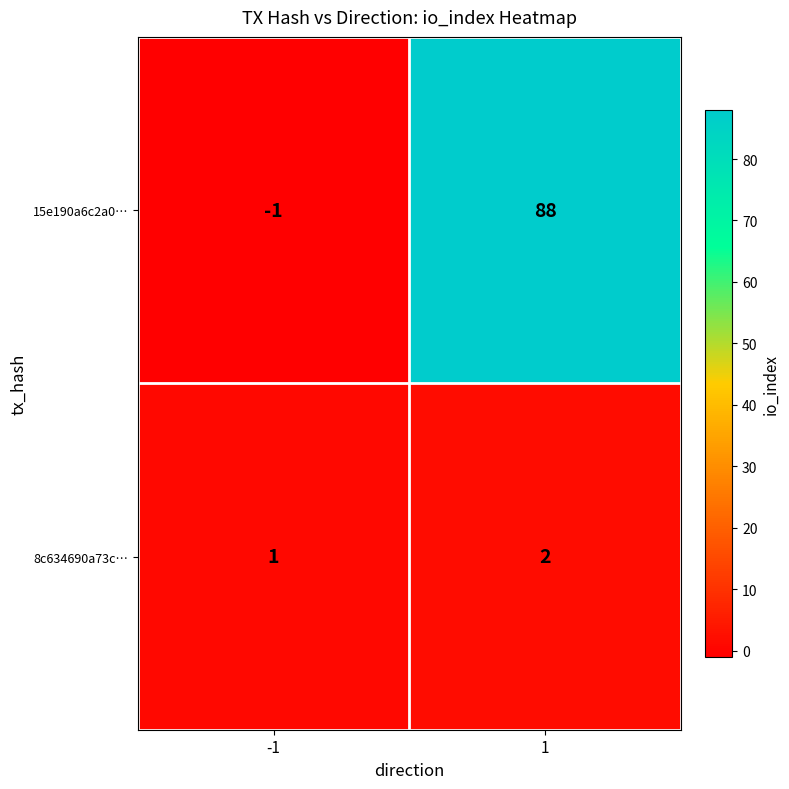

What is the average value of the 15e190a6c2a0… series?

44